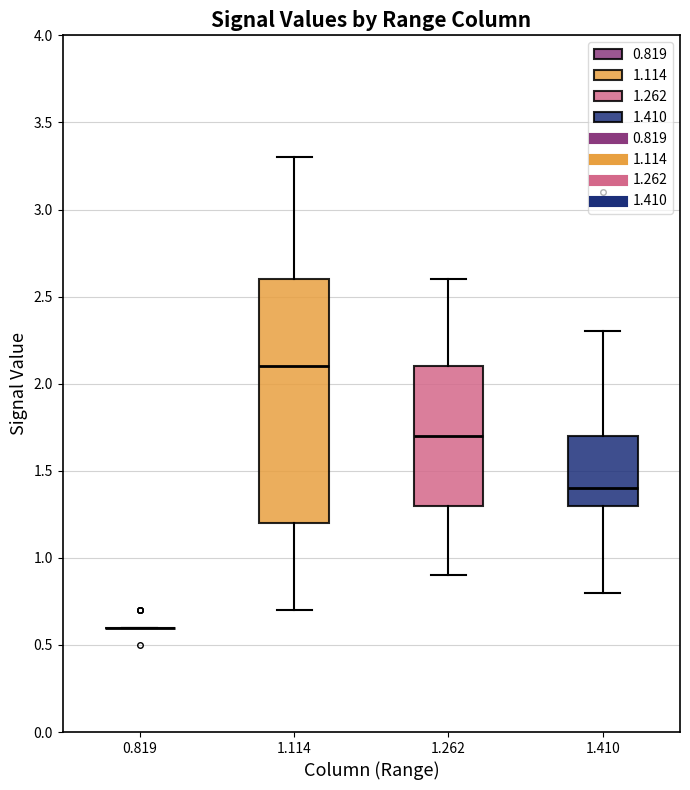

Reading left to right, transcribe this box plot: for each box, give where its median line is, the range the box spans, and where its two whiskers end, as read against the y-axis. The values are not printed on the chart, so give them approximately, as read against the axis.

0.819: box collapsed to a line at 0.6, whiskers 0.6 to 0.6
1.114: median 2.1, box 1.2 to 2.6, whiskers 0.7 to 3.3
1.262: median 1.7, box 1.3 to 2.1, whiskers 0.9 to 2.6
1.410: median 1.4, box 1.3 to 1.7, whiskers 0.8 to 2.3